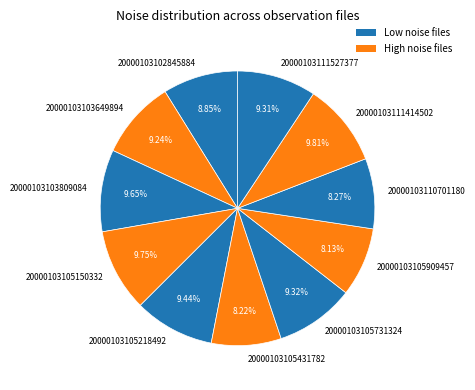

Which has a higher value, 20000103105150332 or 20000103103649894?

20000103105150332